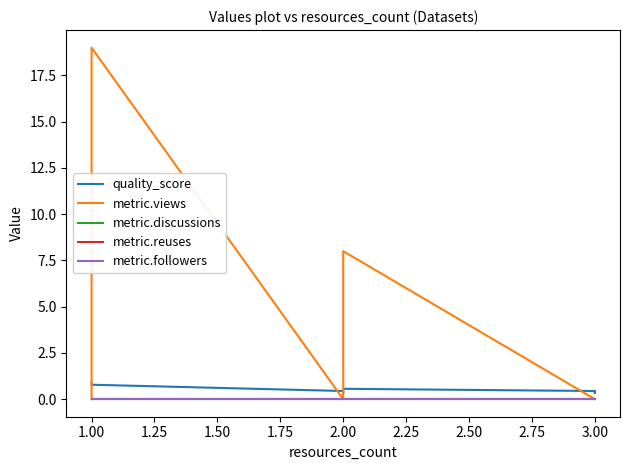

What is the label of the 13th point from the left?

3.00